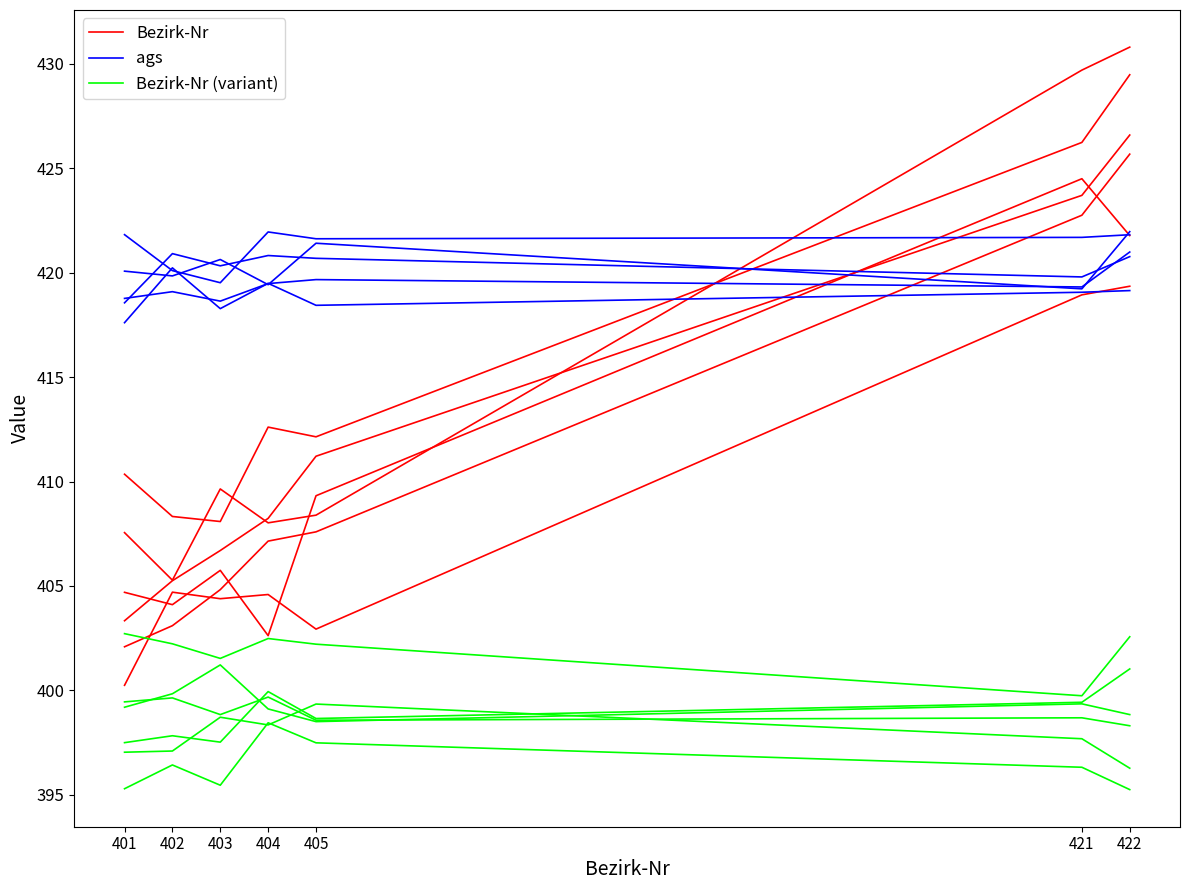

How many lines are shown in the chart?

3